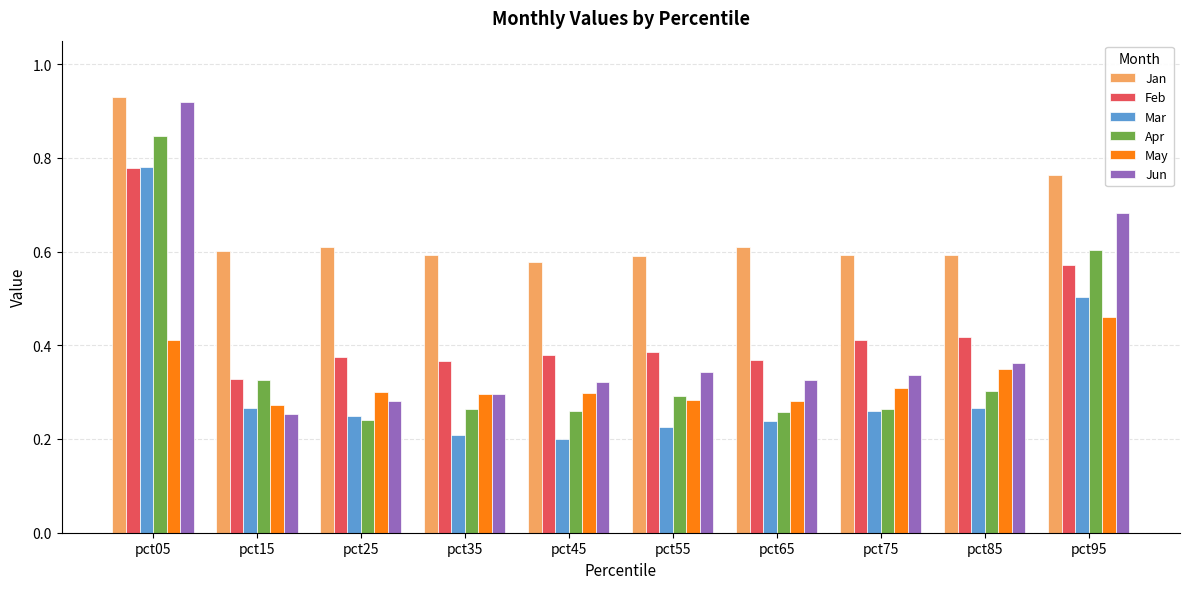

Which series has the largest range (max minus min)?

Jun